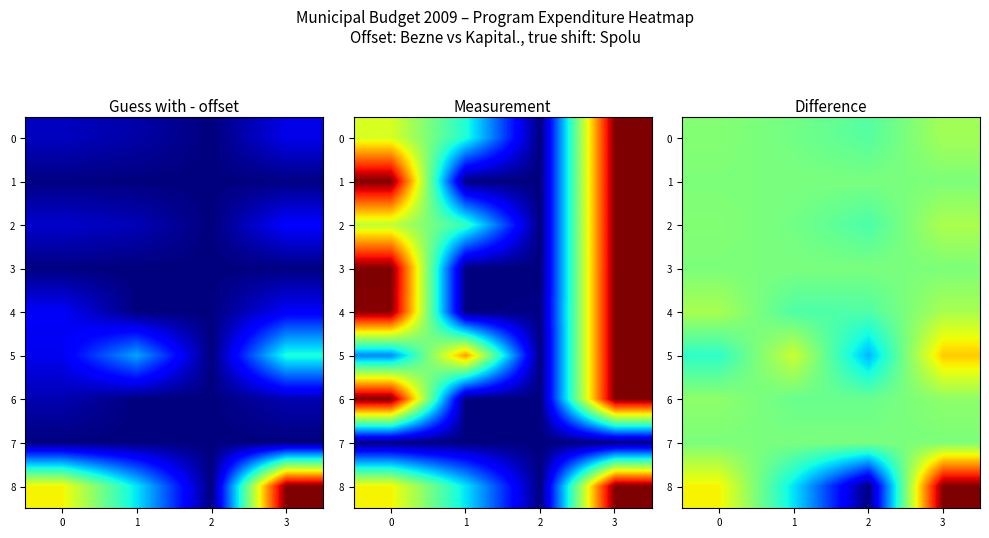

Which label corresponds to the smallest value in the chart?

2